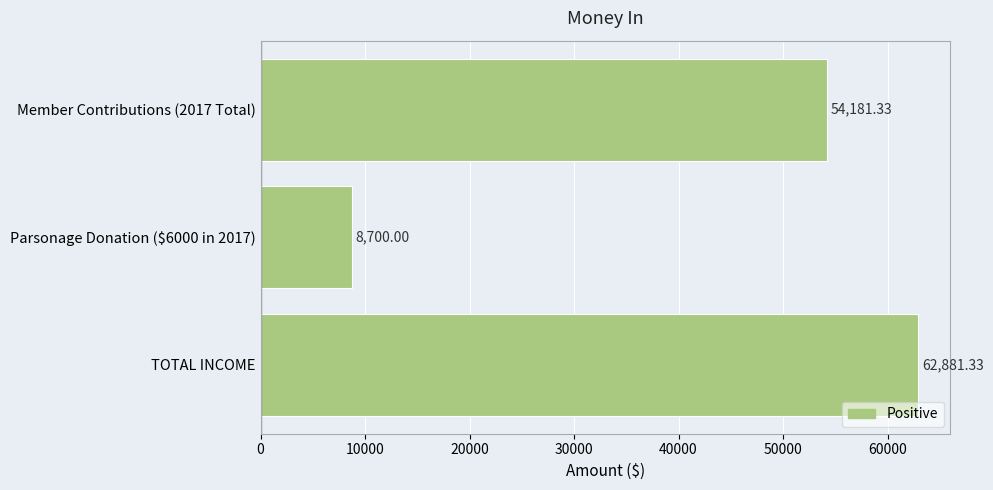

What is the change in value from Member Contributions (2017 Total) to TOTAL INCOME?

+8700.0